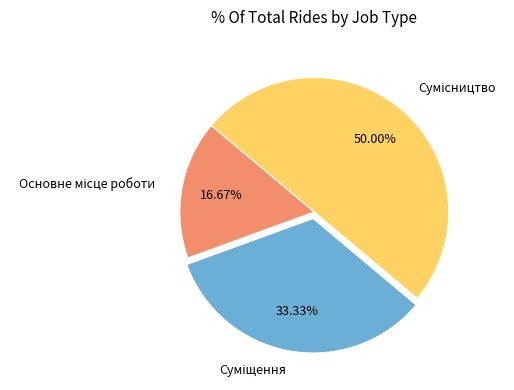

Is Основне місце роботи the majority of the pie?

No